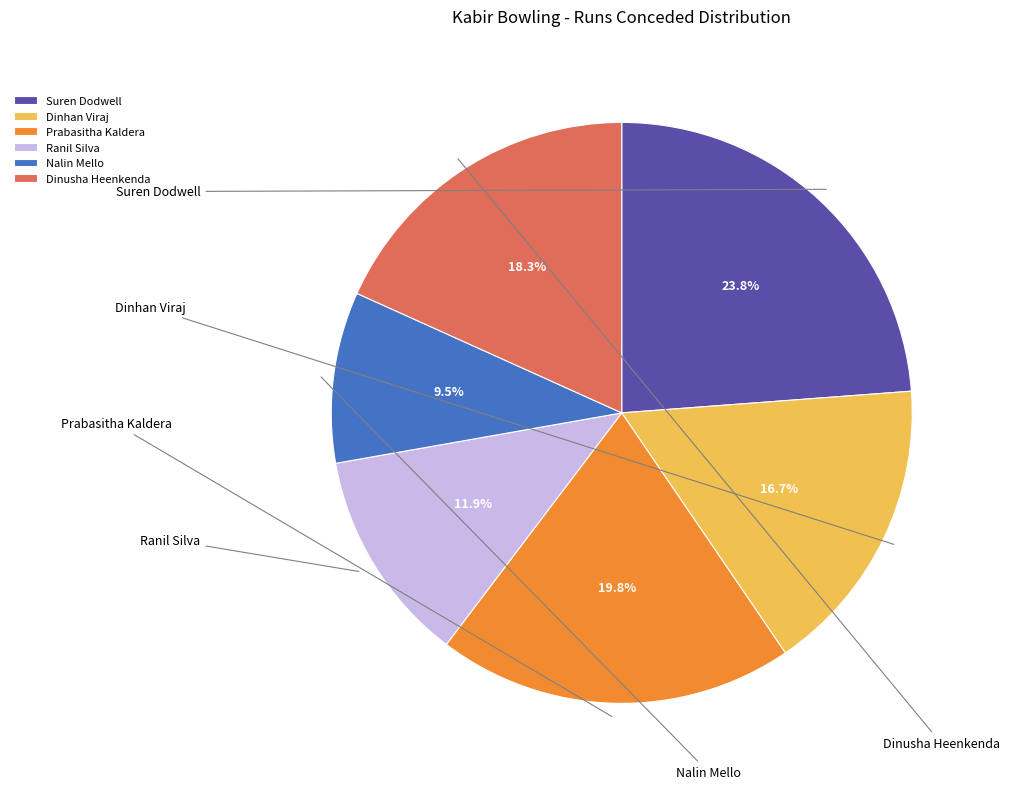

Rank the categories by value from lowest to highest.

Nalin Mello, Ranil Silva, Dinhan Viraj, Dinusha Heenkenda, Prabasitha Kaldera, Suren Dodwell